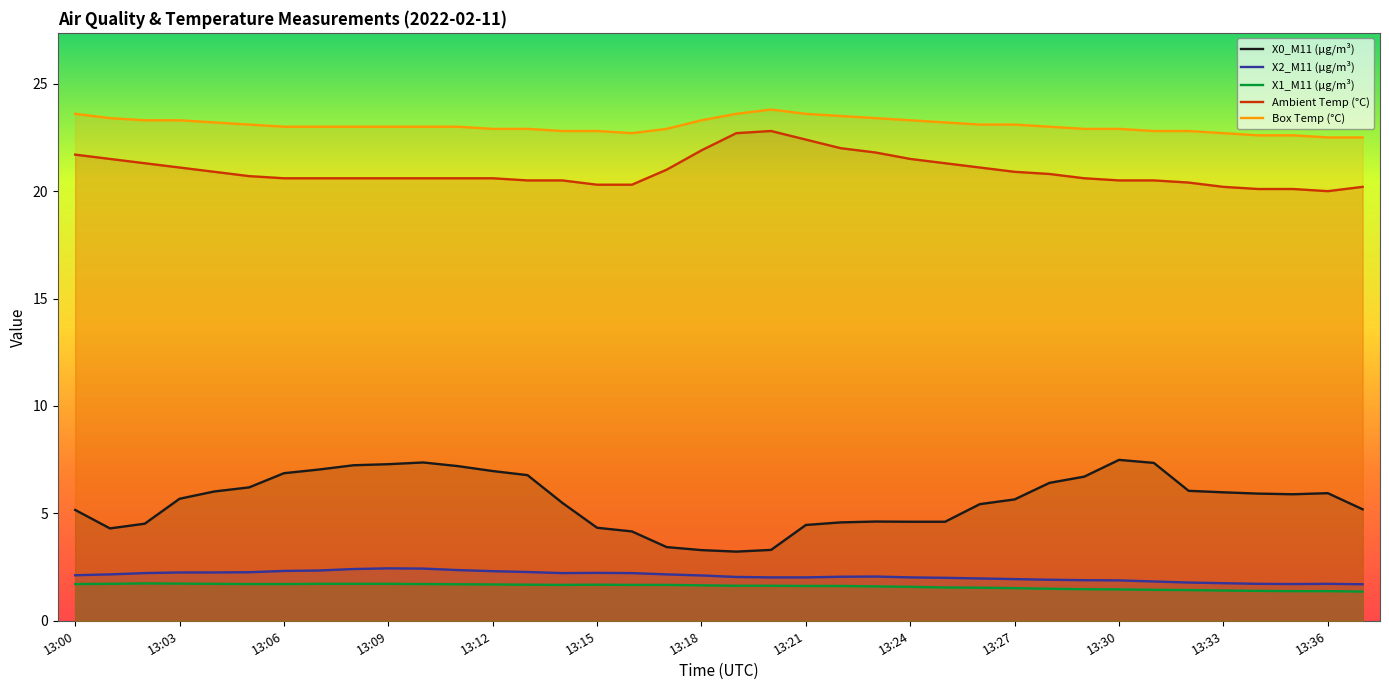

The Ambient Temp (°C) series shows 4.8 at 28. True or false?

False